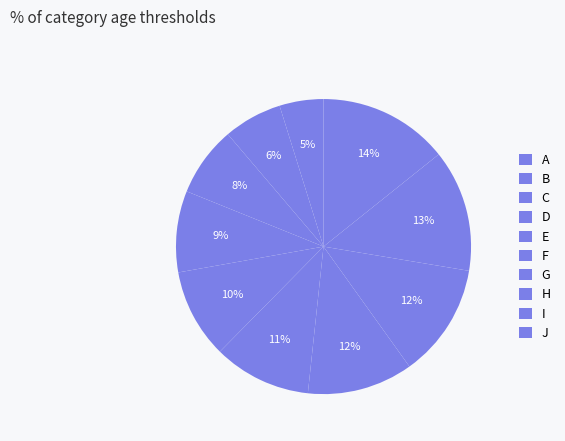

Is J the majority of the pie?

No